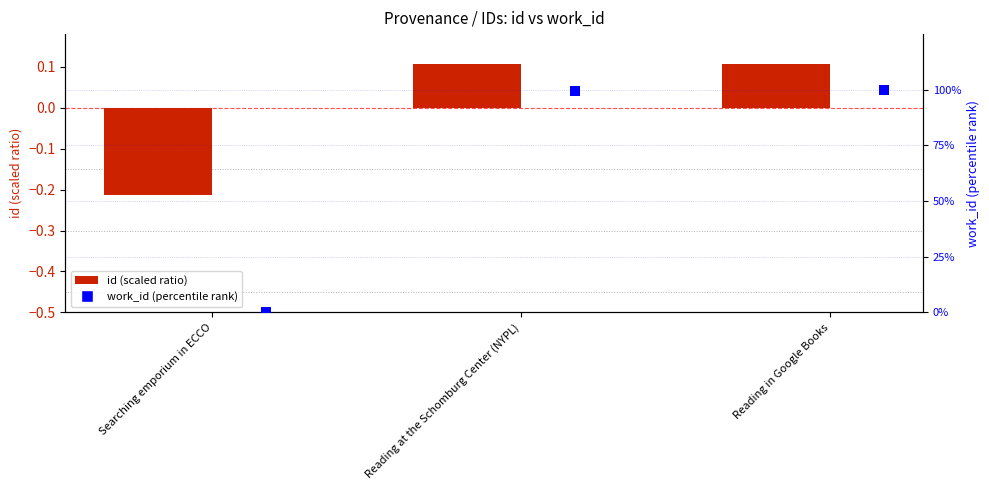

Which series contains the highest Y value?

work_id (percentile)